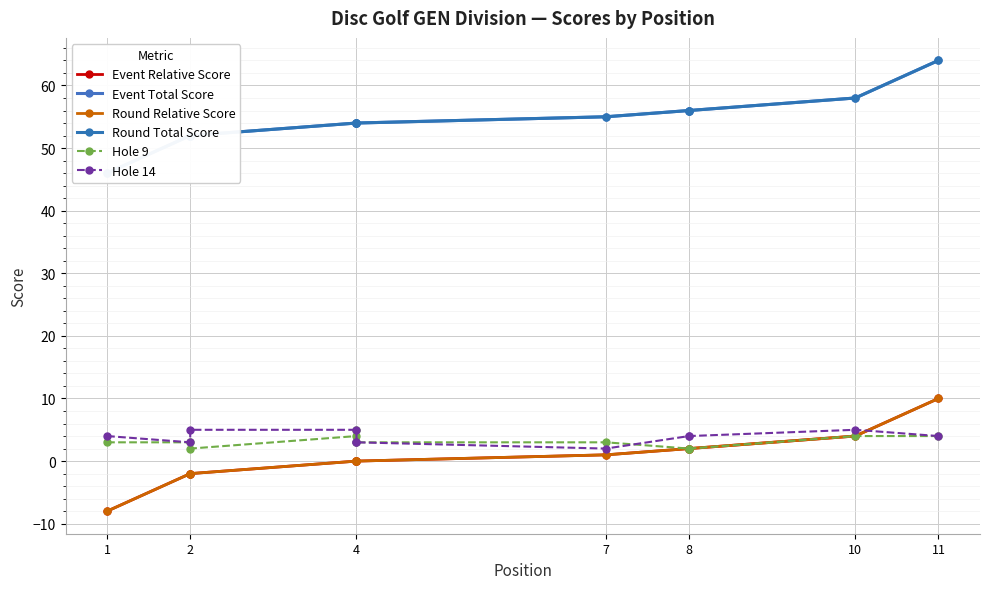

Which series has the largest total across all categories?

Event Total Score